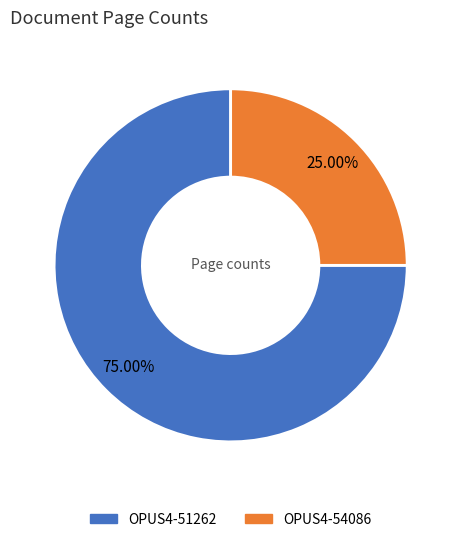

How many slices are in this pie chart?

2